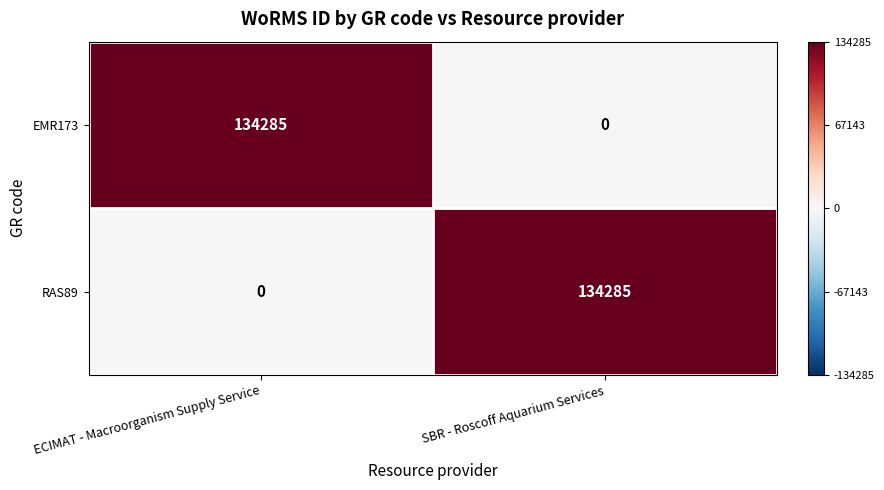

Rank the series at SBR - Roscoff Aquarium Services from lowest to highest value.

EMR173, RAS89